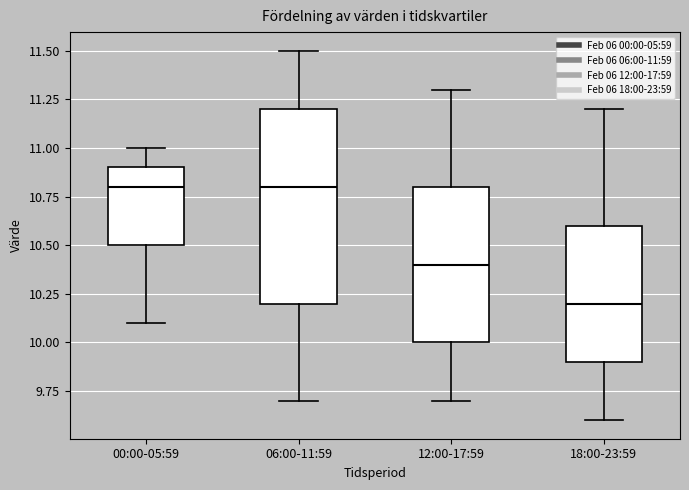

Reading left to right, transcribe this box plot: for each box, give where its median line is, the range the box spans, and where its two whiskers end, as read against the y-axis. The values are not printed on the chart, so give them approximately, as read against the axis.

00:00-05:59: median 10.8, box 10.5 to 10.9, whiskers 10.1 to 11.0
06:00-11:59: median 10.8, box 10.2 to 11.2, whiskers 9.7 to 11.5
12:00-17:59: median 10.4, box 10.0 to 10.8, whiskers 9.7 to 11.3
18:00-23:59: median 10.2, box 9.9 to 10.6, whiskers 9.6 to 11.2